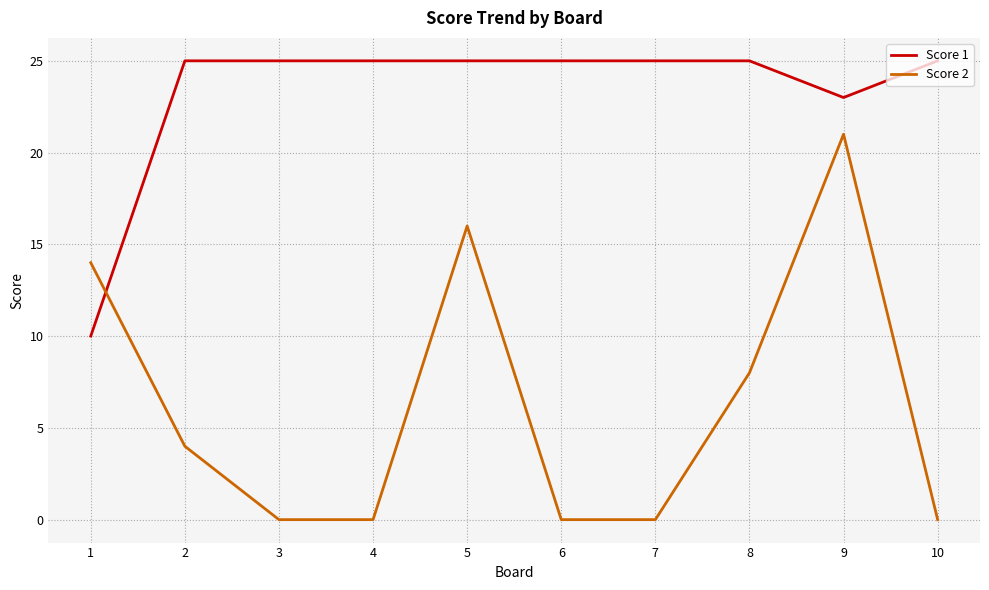

At which label is Score 1 closest to 17?

9